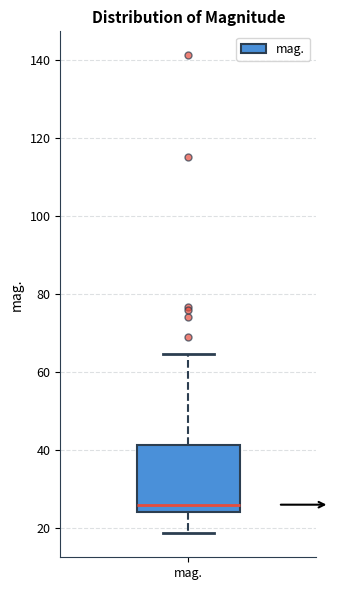

Transcribe this box plot: give where the median line is, the range the box spans, and where the two whiskers end, as read against the y-axis. The values are not printed on the chart, so give them approximately, as read against the axis.

median 26, box 24 to 42, whiskers 18 to 64